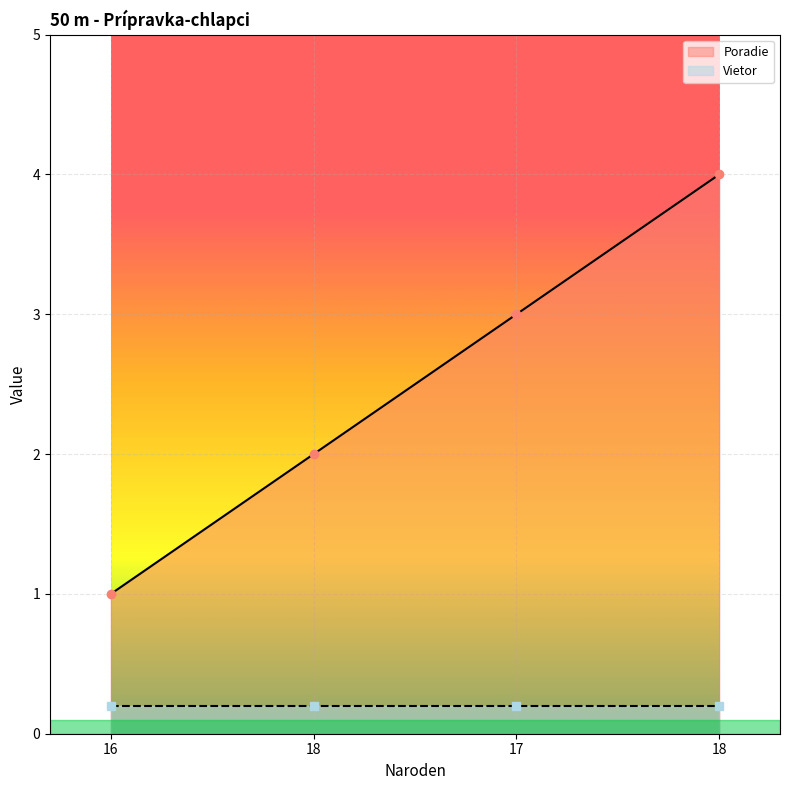

The chart shows a value of 1 at 18. True or false?

False